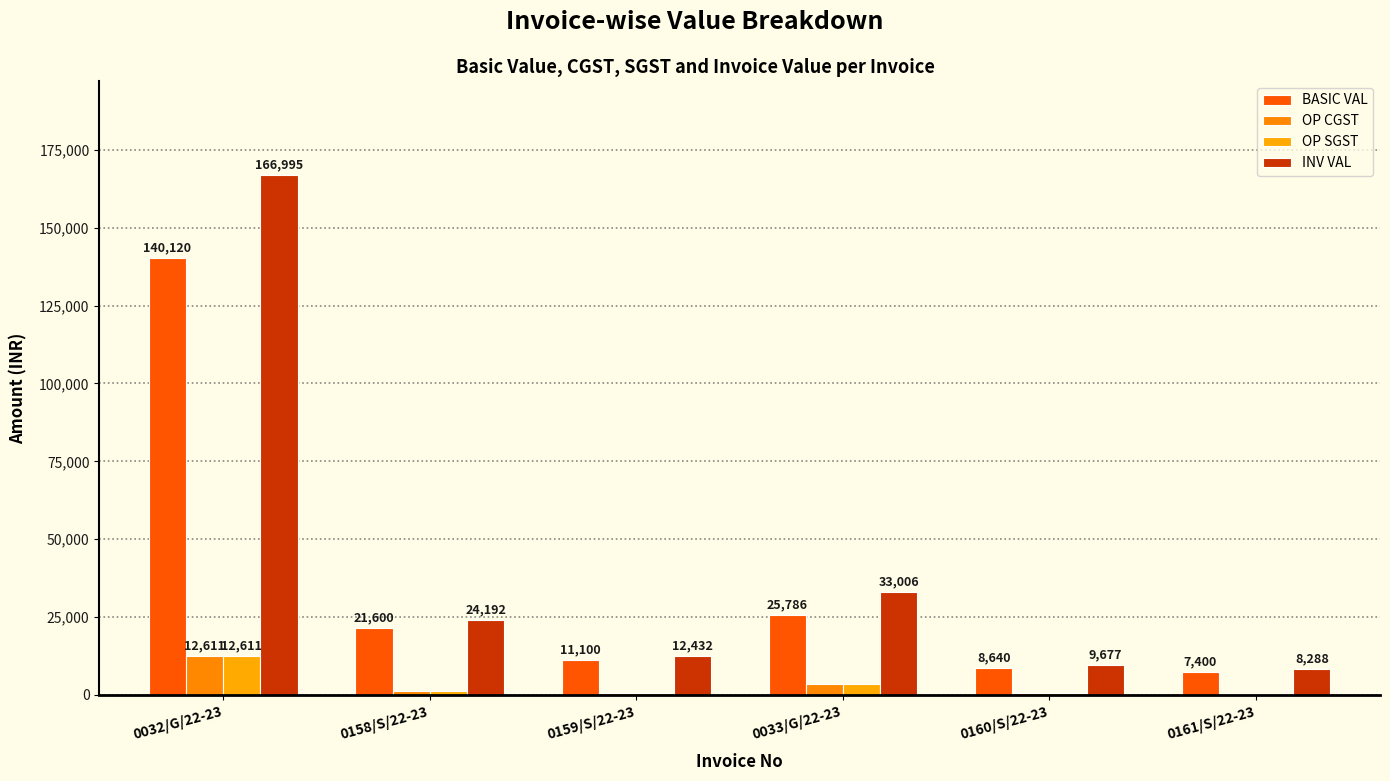

True or false: OP CGST has a value of 716.0 at 0160/S/22-23.

False